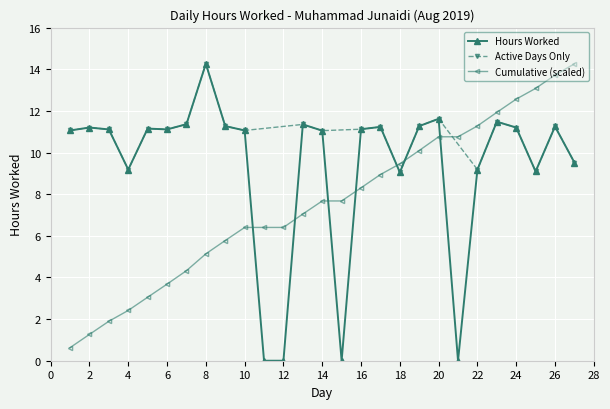

At which category does the chart reach its peak across all series?

8